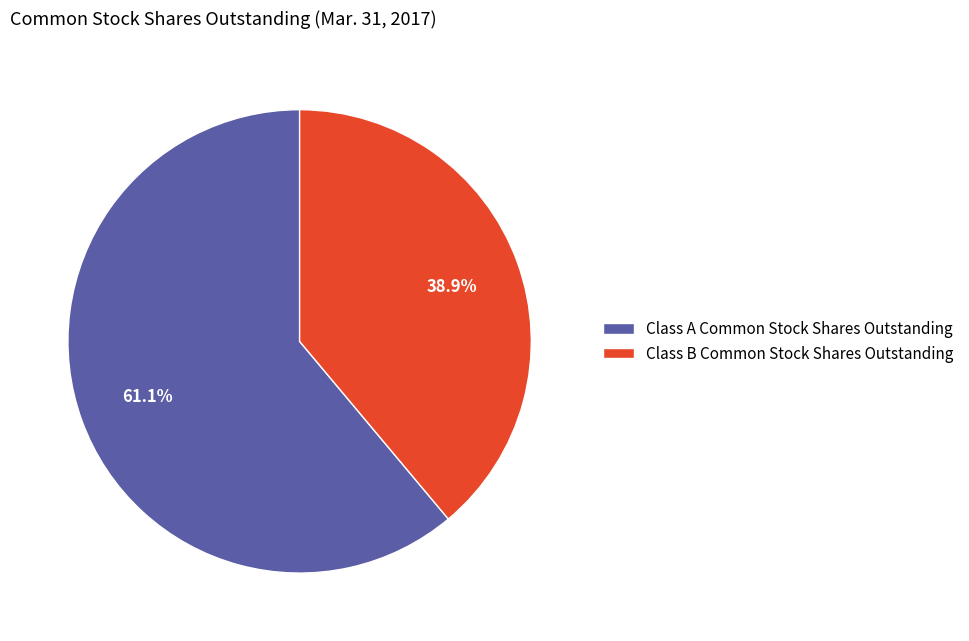

True or false: Class B Common Stock Shares Outstanding accounts for 39% of the total.

True